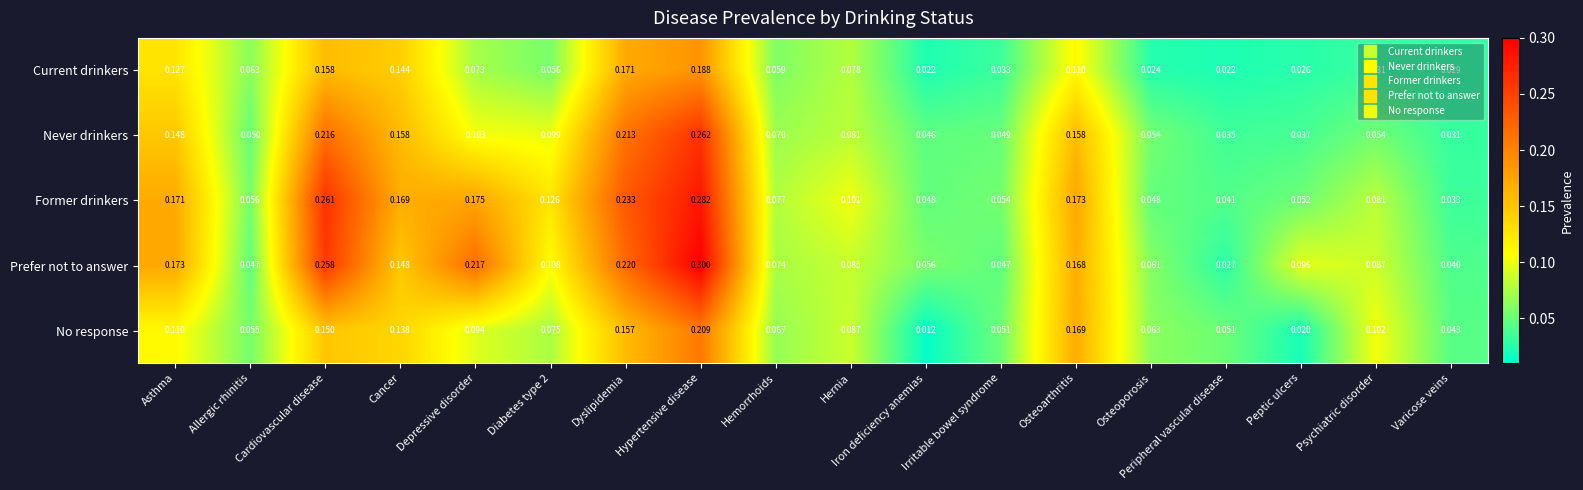

Which series has the largest range (max minus min)?

Prefer not to answer